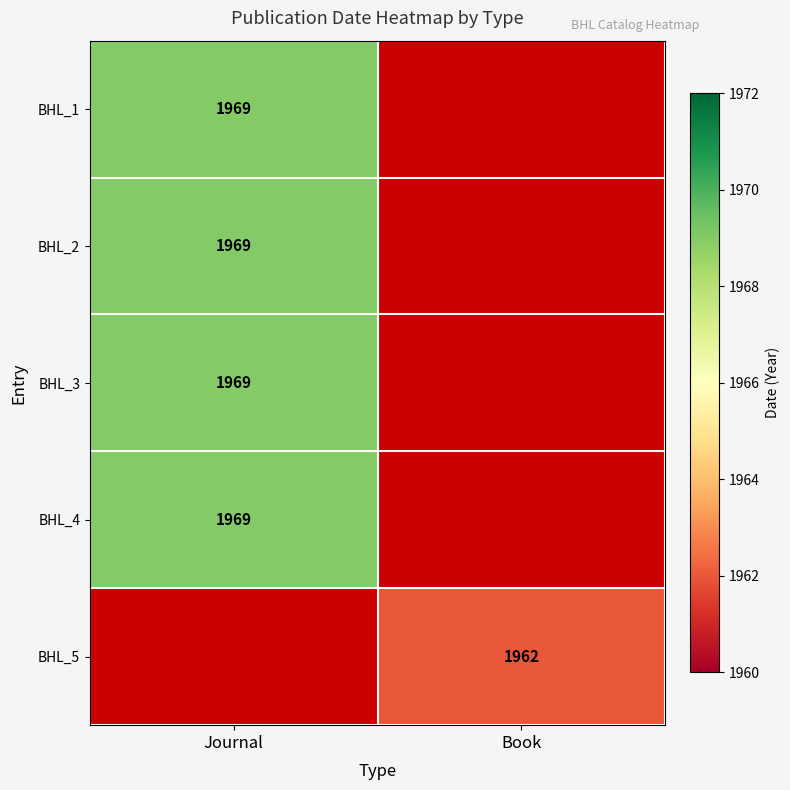

Count the number of categories in the chart.

2